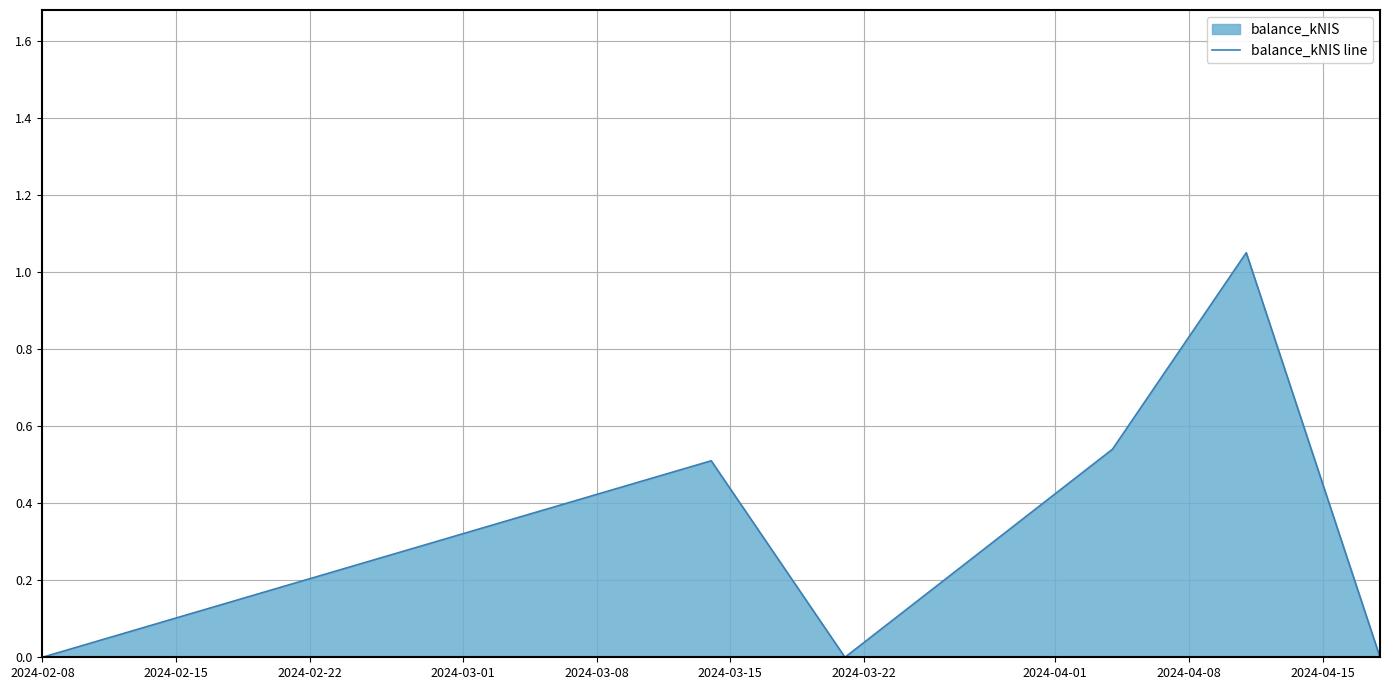

True or false: the data has more than 0 interior local peaks.

True